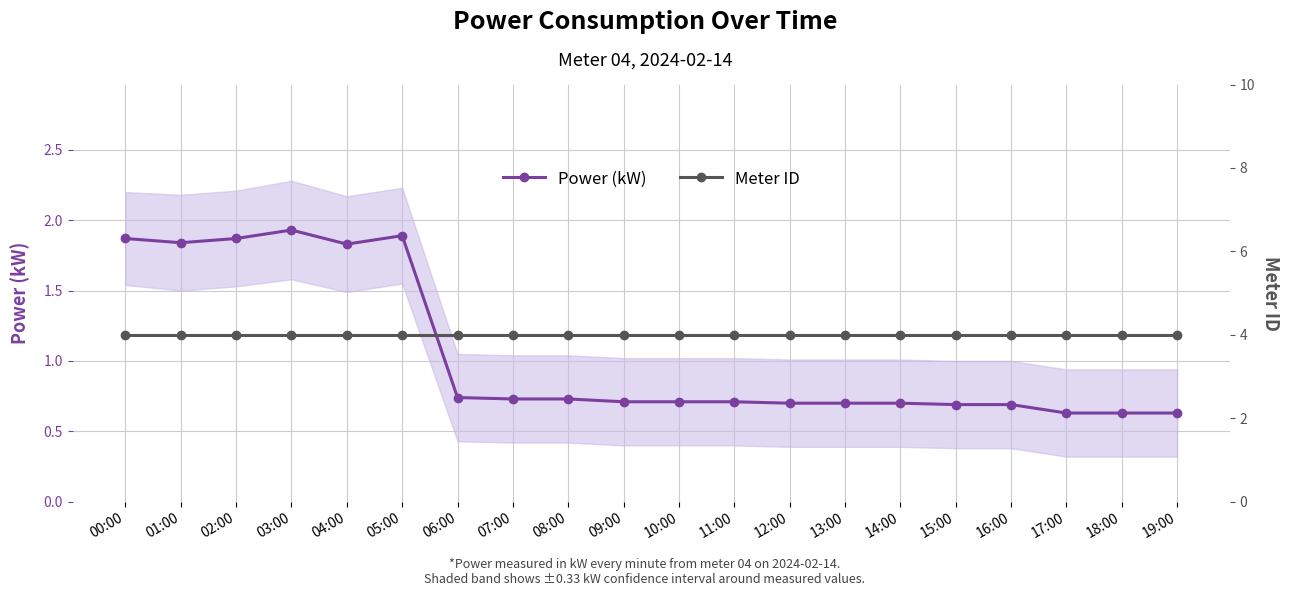

The Meter ID series shows 1.4 at 05:00. True or false?

False